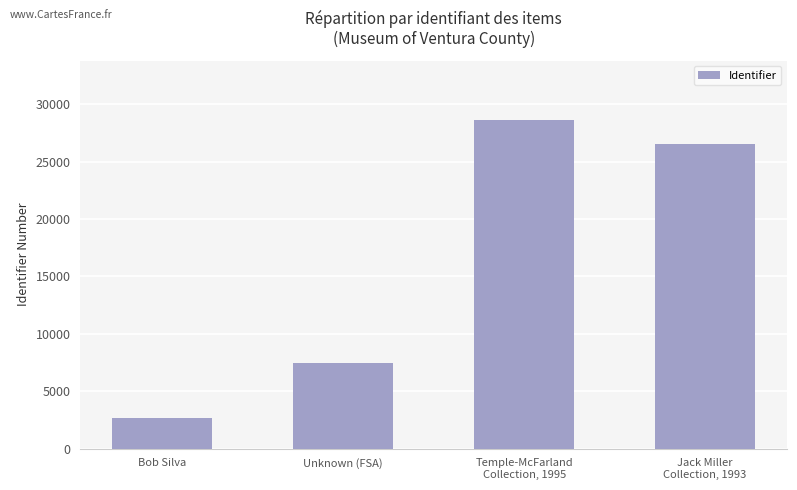

What is the difference between the maximum and minimum values?

25972